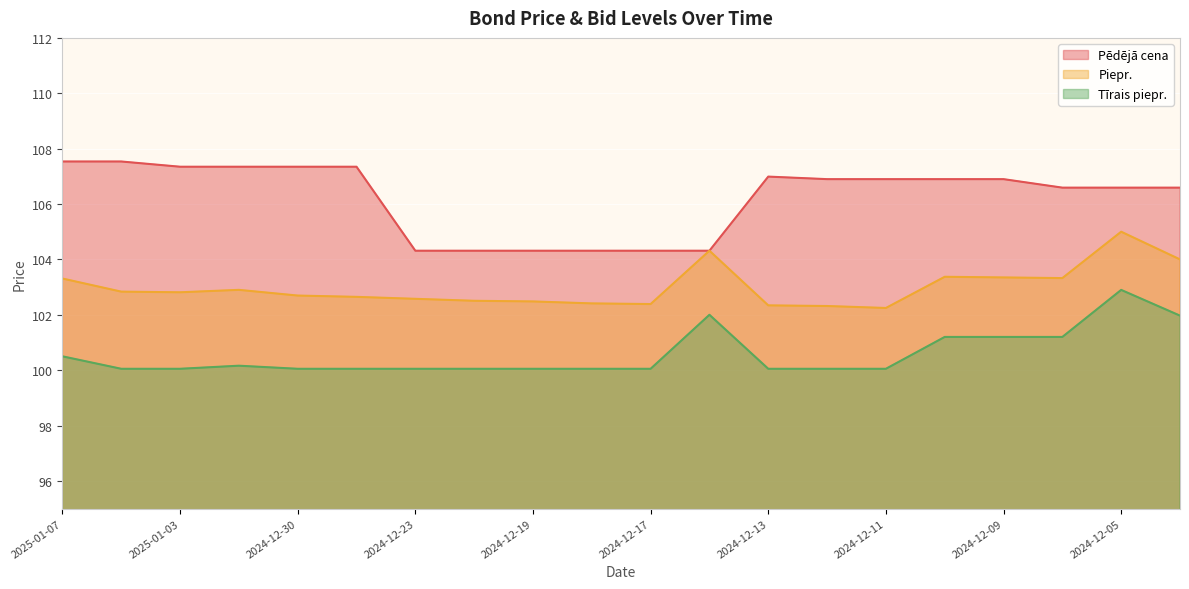

Which category has the highest value in the Pēdējā cena series?

2025-01-07